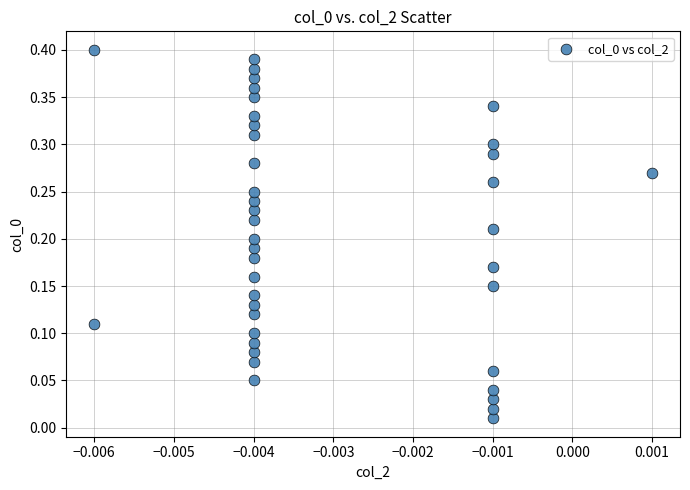

Count the number of points in this scatter plot.

40